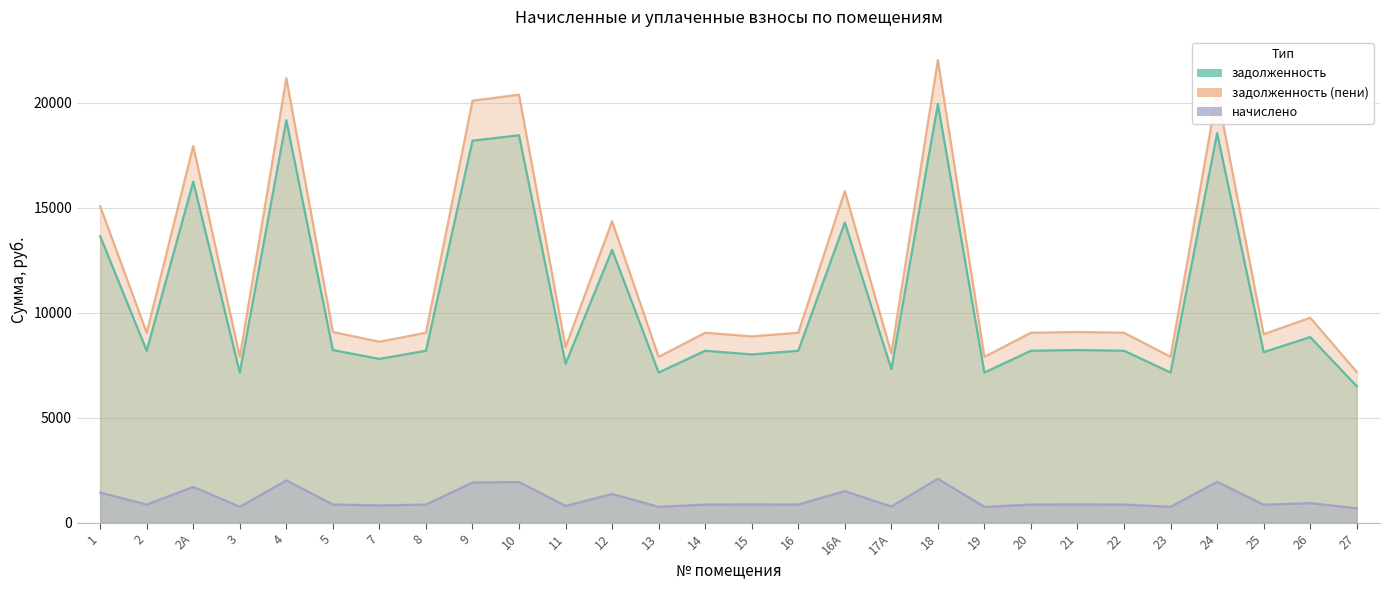

Which series has the widest spread of values?

задолженность (пени)